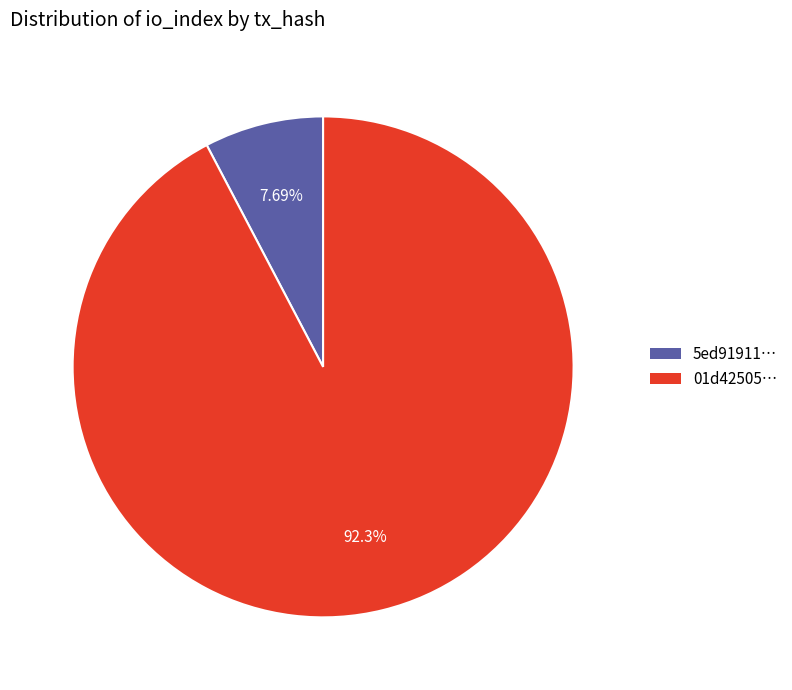

Is there a majority slice in this chart?

Yes